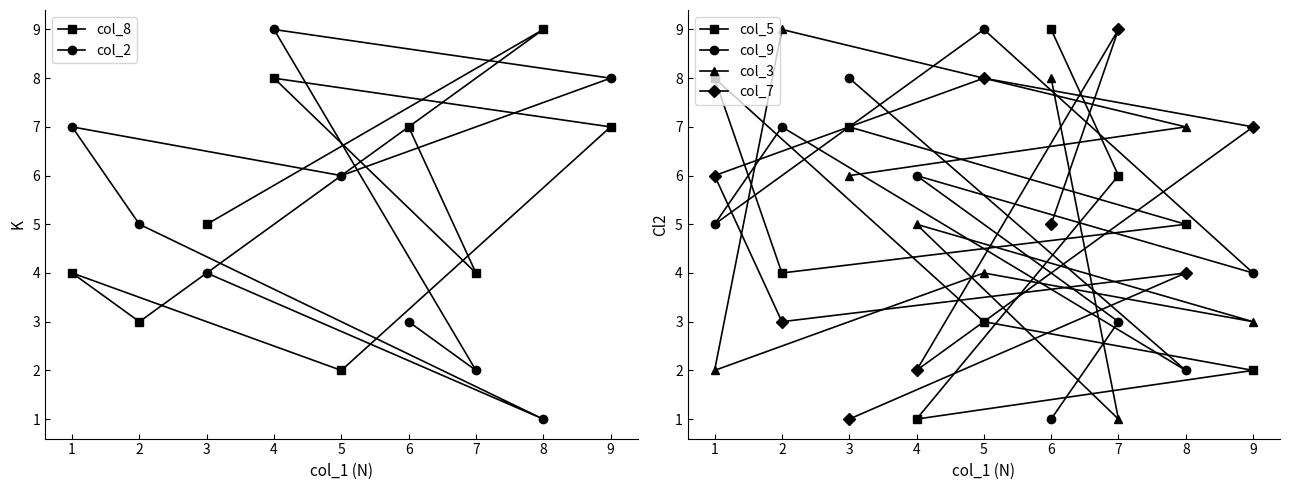

What is the greatest value displayed?

9